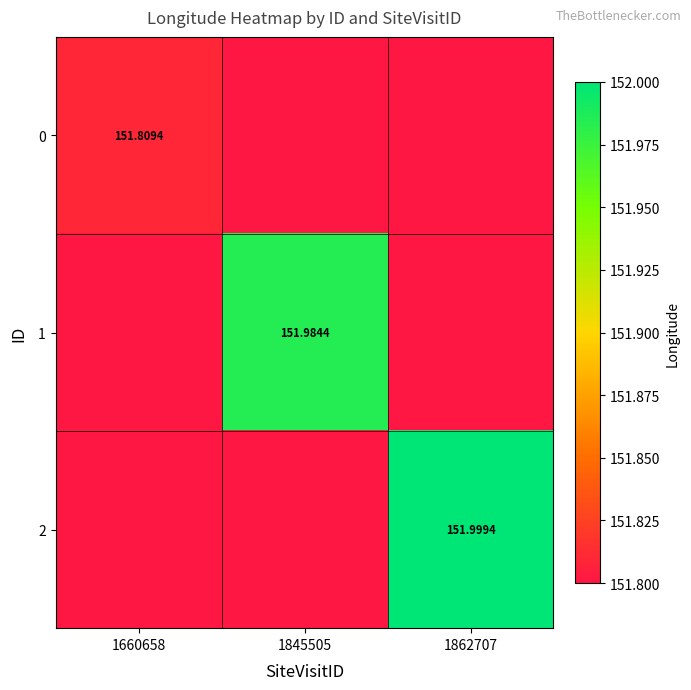

At how many categories does at least one series exceed 138?

3